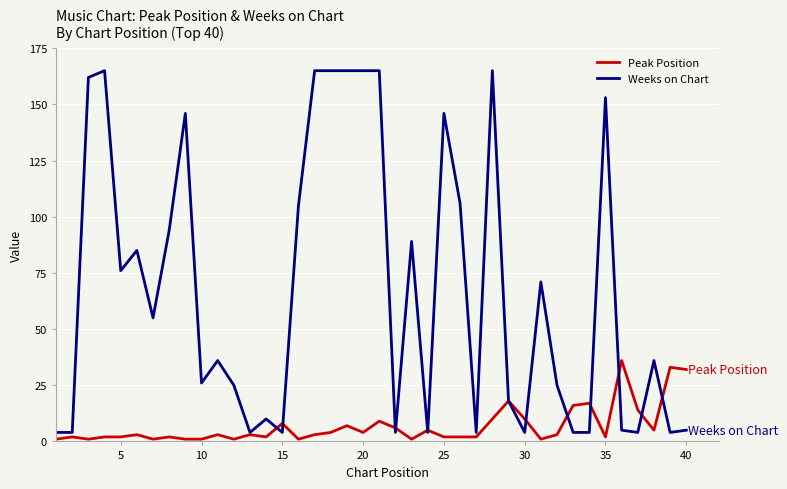

Which series has the largest range (max minus min)?

Weeks on Chart